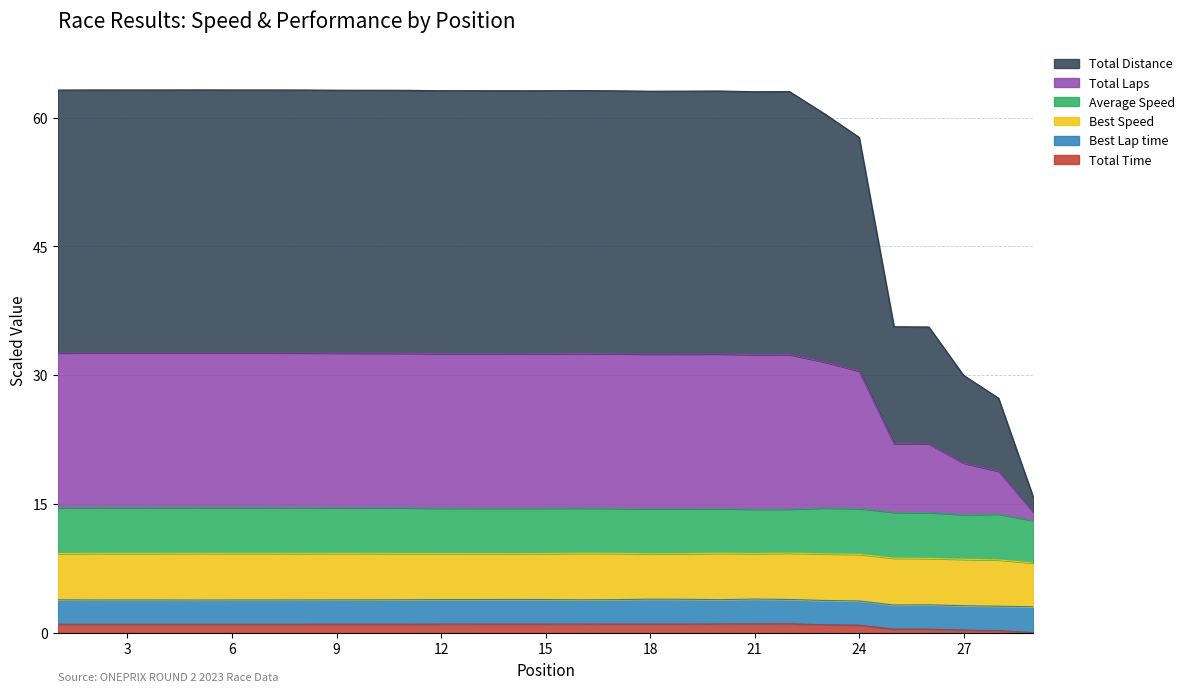

What is the value of the Total Time point at the 3rd from the left?

1.0